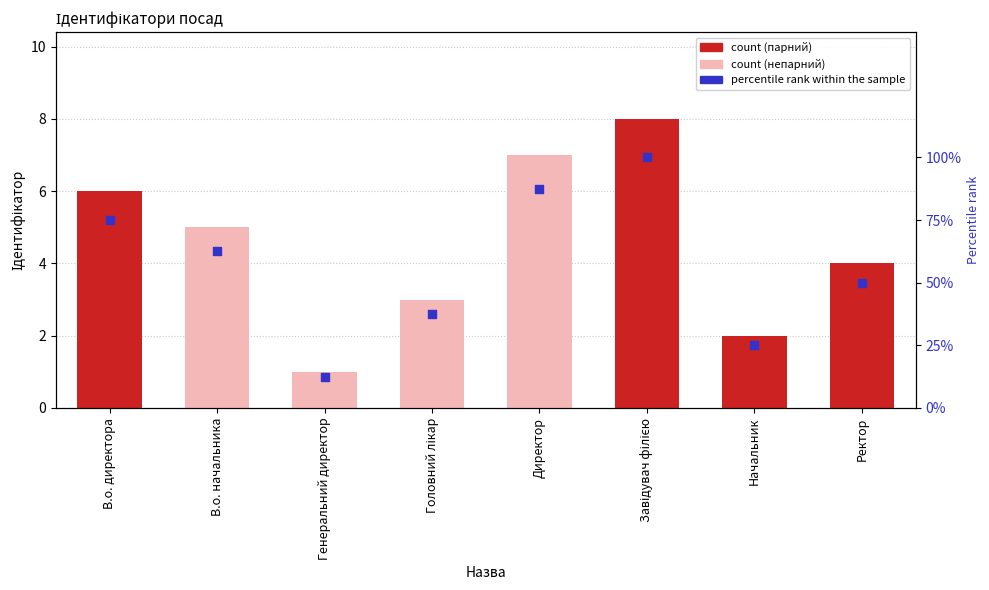

Which series contains the lowest Y value?

Ідентифікатор